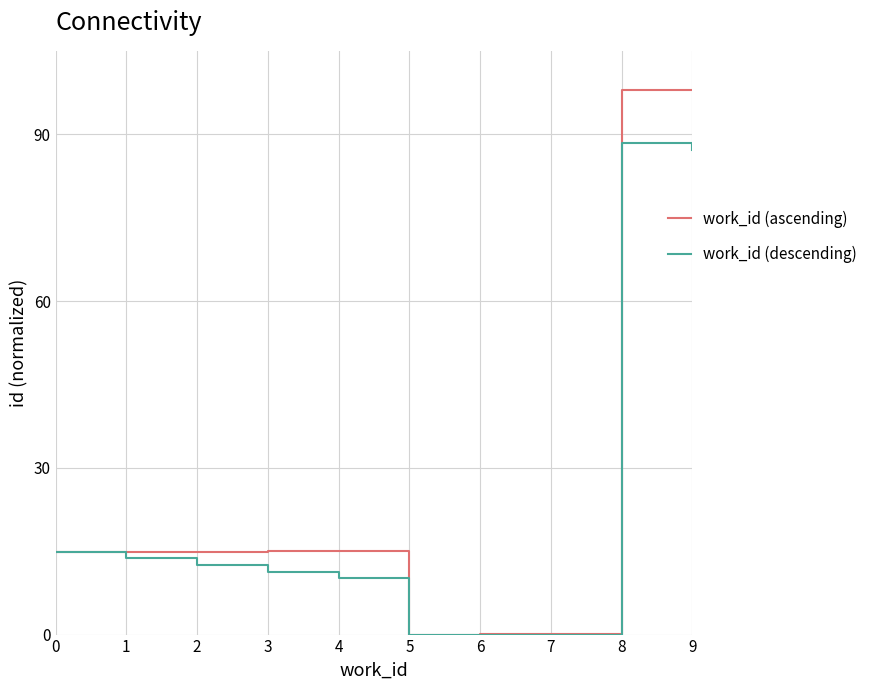

True or false: work_id (ascending) has a value of 98.0 at 9.

True